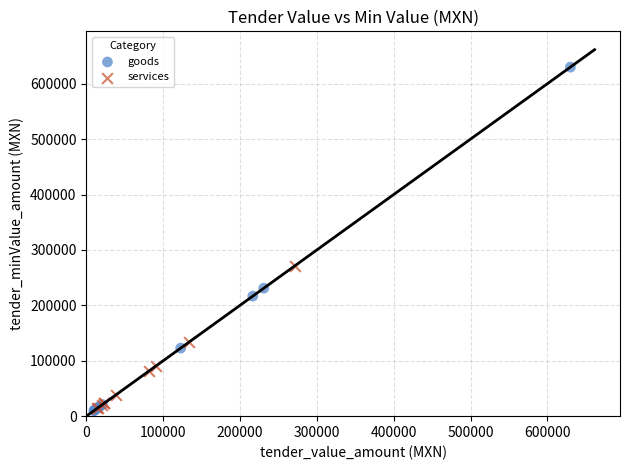

Which series has the widest spread of Y values?

goods